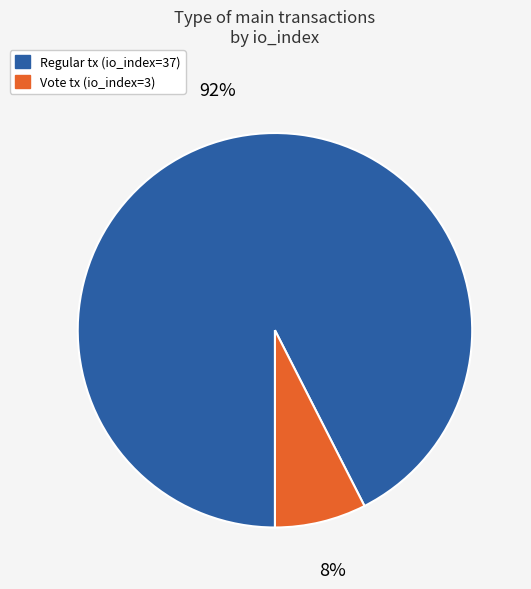

To the nearest percent, what is the average slice percentage?

50%